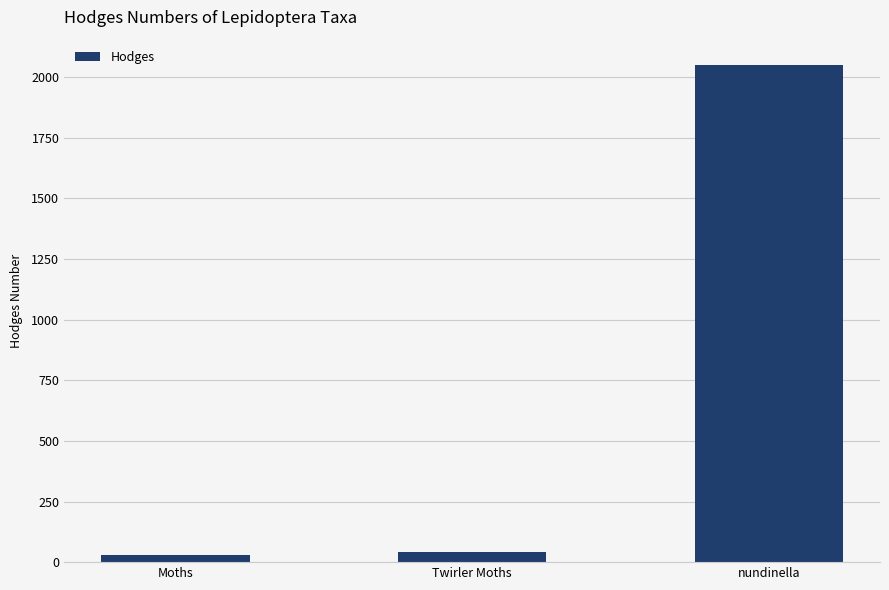

What is the minimum value shown in the chart?

29.0